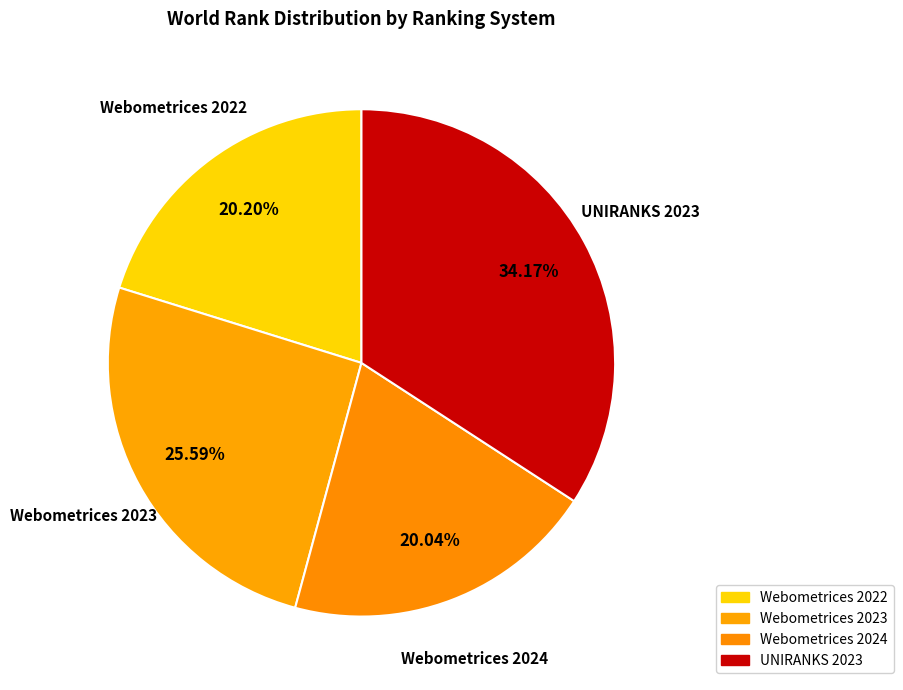

To the nearest percent, what portion does Webometrices 2022 represent?

20%